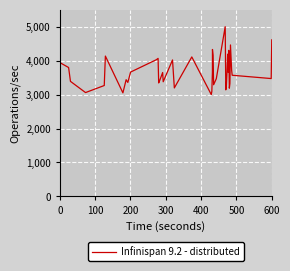

What is the greatest value displayed?

5000.0